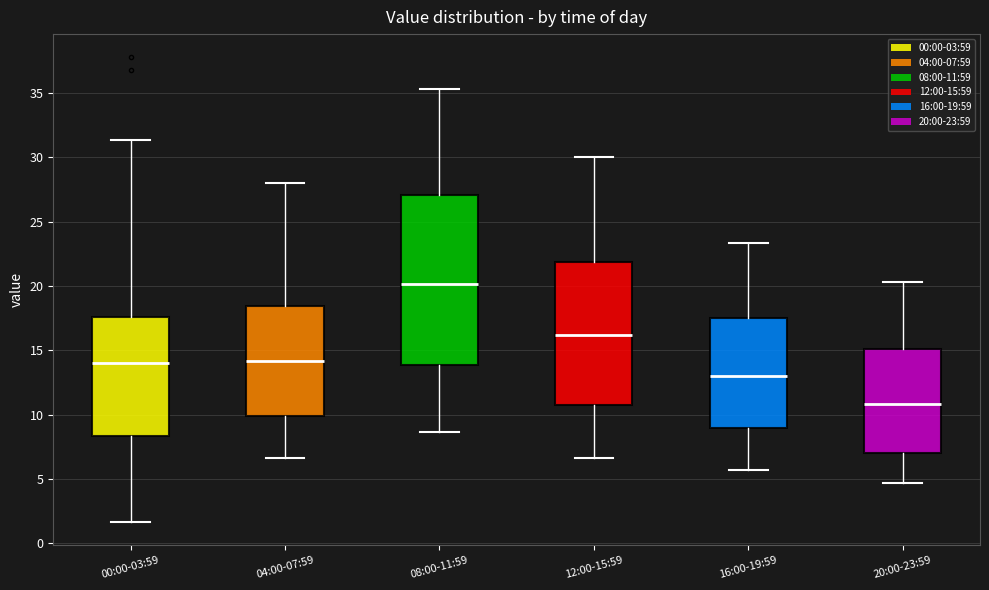

Where is the lower edge of the box for 12:00-15:59 on the y-axis? The values are not printed on the chart, so give them approximately, as read against the axis.

11.0